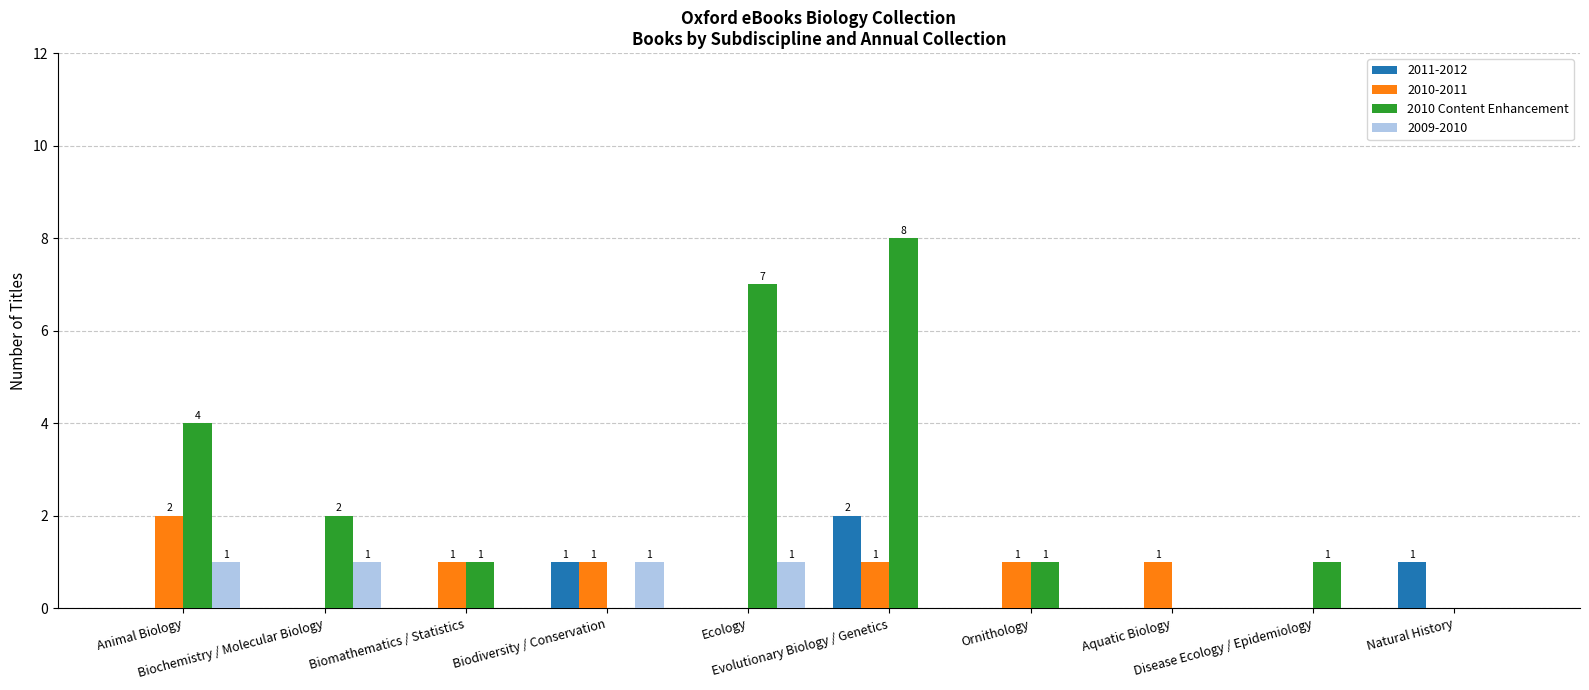

Which series has the largest total across all categories?

2010 Content Enhancement